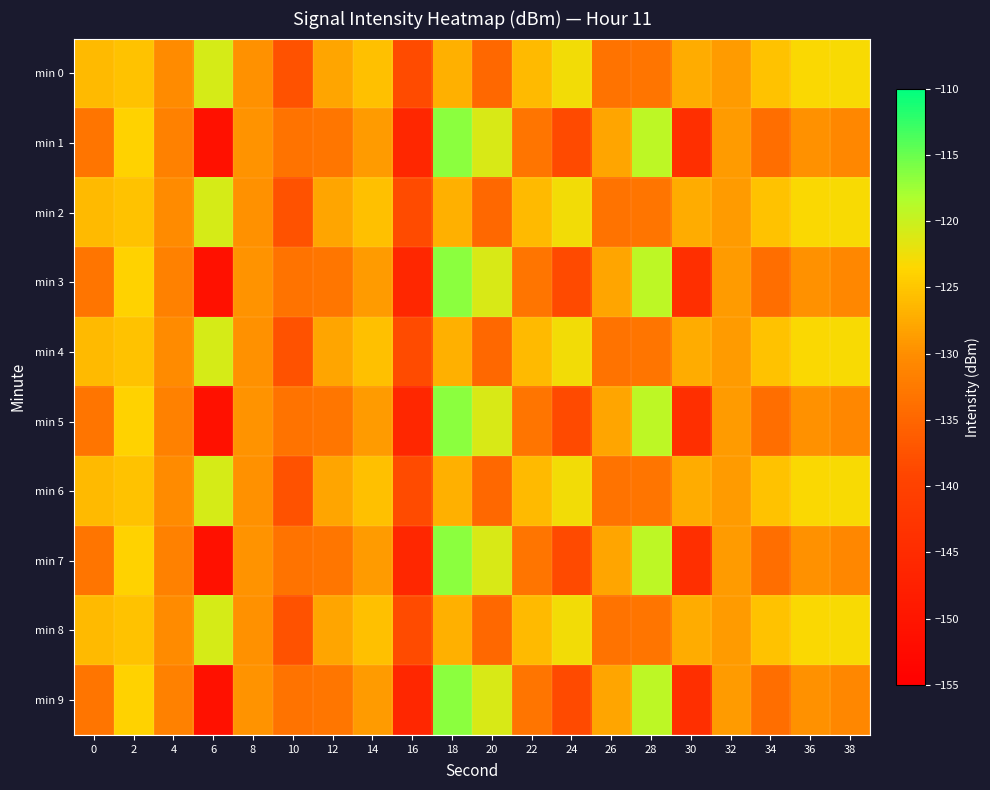

Reading left to right, transcribe all the data shown in this chart.

min 0: 0=-126.2	2=-125.4	4=-130.2	6=-120.8	8=-129.9	10=-137.6	12=-128.0	14=-125.6	16=-138.3	18=-126.9	20=-134.7	22=-126.0	24=-122.8	26=-133.3	28=-133.1	30=-127.4	32=-129.0	34=-125.4	36=-123.3	38=-123.1
min 1: 0=-133.2	2=-124.0	4=-131.6	6=-150.9	8=-129.6	10=-133.3	12=-133.0	14=-128.8	16=-146.0	18=-116.6	20=-120.9	22=-133.2	24=-138.5	26=-128.1	28=-119.2	30=-144.0	32=-128.9	34=-133.9	36=-129.8	38=-130.8
min 2: 0=-126.2	2=-125.4	4=-130.2	6=-120.8	8=-129.9	10=-137.6	12=-128.0	14=-125.6	16=-138.3	18=-126.9	20=-134.7	22=-126.0	24=-122.8	26=-133.3	28=-133.1	30=-127.4	32=-129.0	34=-125.4	36=-123.3	38=-123.1
min 3: 0=-133.2	2=-124.0	4=-131.6	6=-150.9	8=-129.6	10=-133.3	12=-133.0	14=-128.8	16=-146.0	18=-116.6	20=-120.9	22=-133.2	24=-138.5	26=-128.1	28=-119.2	30=-144.0	32=-128.9	34=-133.9	36=-129.8	38=-130.8
min 4: 0=-126.2	2=-125.4	4=-130.2	6=-120.8	8=-129.9	10=-137.6	12=-128.0	14=-125.6	16=-138.3	18=-126.9	20=-134.7	22=-126.0	24=-122.8	26=-133.3	28=-133.1	30=-127.4	32=-129.0	34=-125.4	36=-123.3	38=-123.1
min 5: 0=-133.2	2=-124.0	4=-131.6	6=-150.9	8=-129.6	10=-133.3	12=-133.0	14=-128.8	16=-146.0	18=-116.6	20=-120.9	22=-133.2	24=-138.5	26=-128.1	28=-119.2	30=-144.0	32=-128.9	34=-133.9	36=-129.8	38=-130.8
min 6: 0=-126.2	2=-125.4	4=-130.2	6=-120.8	8=-129.9	10=-137.6	12=-128.0	14=-125.6	16=-138.3	18=-126.9	20=-134.7	22=-126.0	24=-122.8	26=-133.3	28=-133.1	30=-127.4	32=-129.0	34=-125.4	36=-123.3	38=-123.1
min 7: 0=-133.2	2=-124.0	4=-131.6	6=-150.9	8=-129.6	10=-133.3	12=-133.0	14=-128.8	16=-146.0	18=-116.6	20=-120.9	22=-133.2	24=-138.5	26=-128.1	28=-119.2	30=-144.0	32=-128.9	34=-133.9	36=-129.8	38=-130.8
min 8: 0=-126.2	2=-125.4	4=-130.2	6=-120.8	8=-129.9	10=-137.6	12=-128.0	14=-125.6	16=-138.3	18=-126.9	20=-134.7	22=-126.0	24=-122.8	26=-133.3	28=-133.1	30=-127.4	32=-129.0	34=-125.4	36=-123.3	38=-123.1
min 9: 0=-133.2	2=-124.0	4=-131.6	6=-150.9	8=-129.6	10=-133.3	12=-133.0	14=-128.8	16=-146.0	18=-116.6	20=-120.9	22=-133.2	24=-138.5	26=-128.1	28=-119.2	30=-144.0	32=-128.9	34=-133.9	36=-129.8	38=-130.8